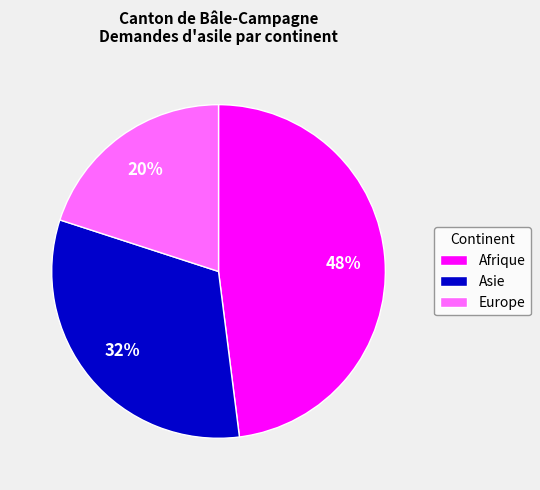

Is there any slice that represents more than half of the pie?

No